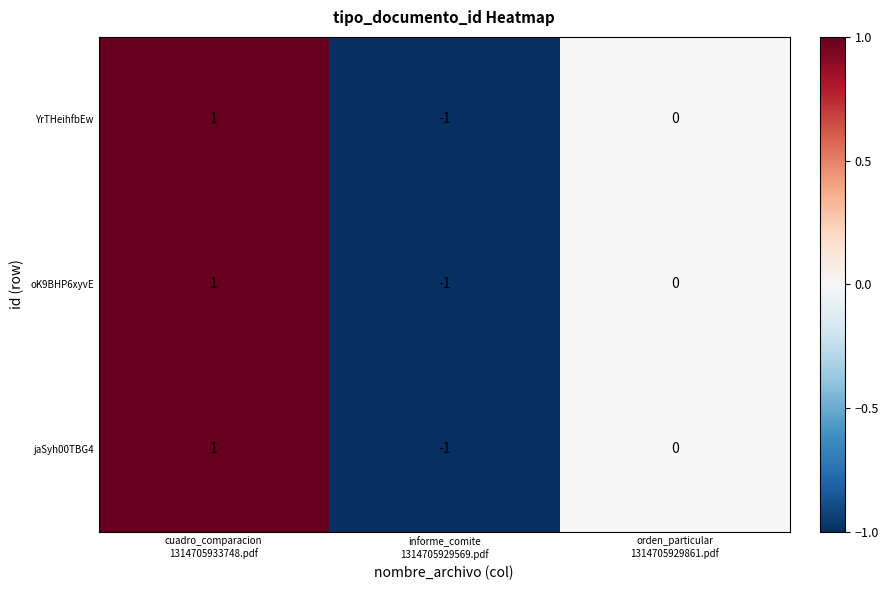

Reading left to right, transcribe all the data shown in this chart.

YrTHeihfbEw: 1	-1	0
oK9BHP6xyvE: 1	-1	0
jaSyh00TBG4: 1	-1	0